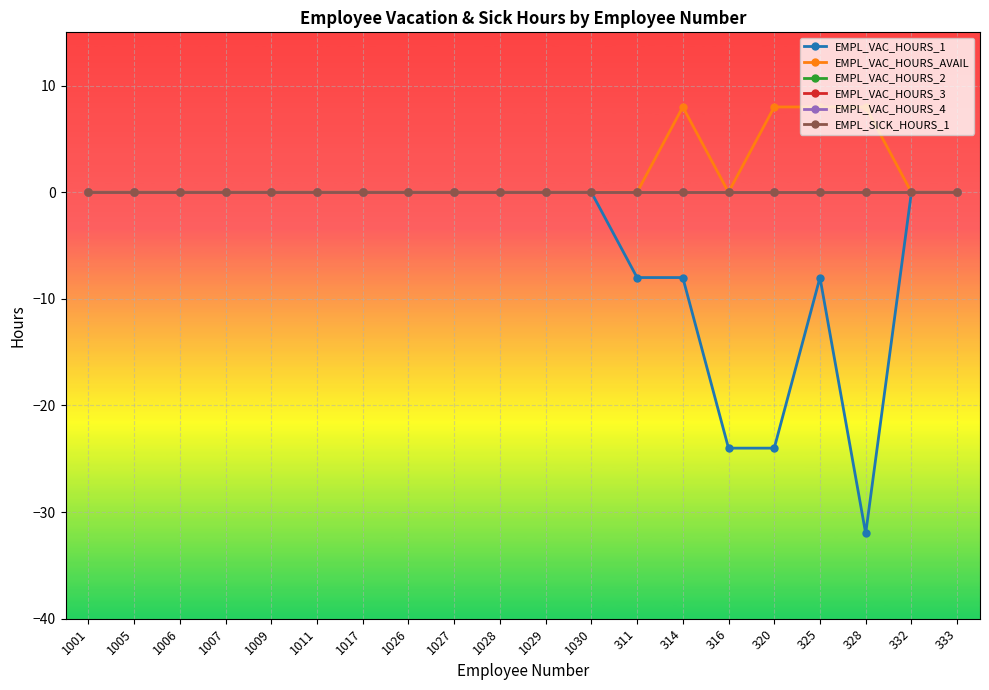

Does the chart have visible grid lines?

Yes